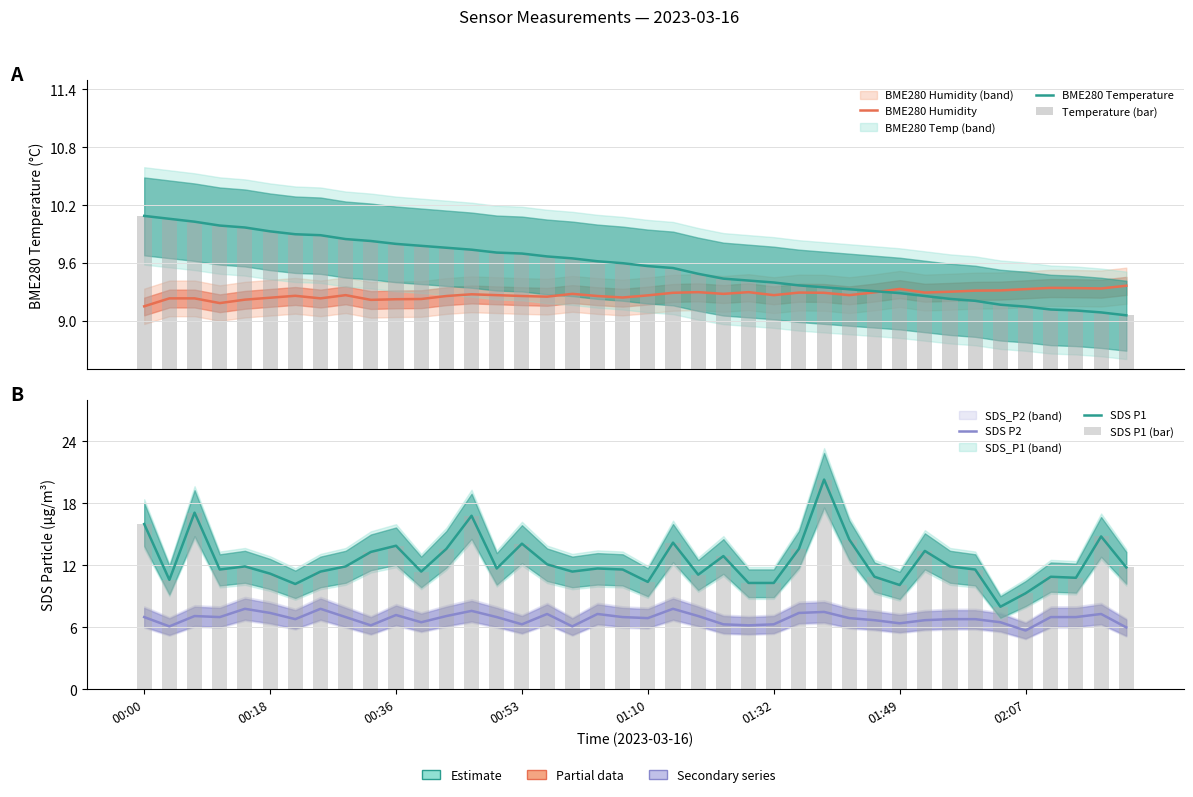

Reading right to left, transcribe all the data shown in this chart.

BME280 Humidity: 9.4	9.3	9.3	9.3	9.3	9.3	9.3	9.3	9.3	9.3	9.3	9.3	9.3	9.3	9.3	9.3	9.3	9.3	9.3	9.3	9.2	9.3	9.3	9.3	9.3	9.3	9.3	9.3	9.2	9.2	9.2	9.3	9.2	9.3	9.2	9.2	9.2	9.2	9.2	9.2
BME280 Temperature: 9.1	9.1	9.1	9.1	9.2	9.2	9.2	9.2	9.3	9.3	9.3	9.3	9.3	9.4	9.4	9.4	9.4	9.5	9.6	9.6	9.6	9.6	9.7	9.7	9.7	9.7	9.7	9.8	9.8	9.8	9.8	9.8	9.9	9.9	9.9	10.0	10.0	10.0	10.1	10.1
Temperature (bar): 9.1	9.1	9.1	9.1	9.2	9.2	9.2	9.2	9.3	9.3	9.3	9.3	9.3	9.4	9.4	9.4	9.4	9.5	9.6	9.6	9.6	9.6	9.7	9.7	9.7	9.7	9.7	9.8	9.8	9.8	9.8	9.8	9.9	9.9	9.9	10.0	10.0	10.0	10.1	10.1
SDS P2: 6.0	7.3	7.0	7.0	5.7	6.5	6.8	6.8	6.7	6.4	6.7	6.9	7.5	7.4	6.3	6.2	6.3	7.1	7.8	6.9	7.0	7.3	6.1	7.3	6.3	7.0	7.6	7.1	6.5	7.2	6.2	7.0	7.8	6.8	7.4	7.8	7.0	7.1	6.1	7.0
SDS P1: 11.8	14.8	10.8	10.9	9.3	8.0	11.6	11.9	13.4	10.1	10.9	14.5	20.3	13.6	10.3	10.3	12.9	11.1	14.2	10.4	11.6	11.7	11.4	12.1	14.1	11.7	16.8	13.6	11.4	13.9	13.3	11.9	11.4	10.2	11.2	11.9	11.6	17.1	10.6	16.0
SDS P1 (bar): 11.8	14.8	10.8	10.9	9.3	8.0	11.6	11.9	13.4	10.1	10.9	14.5	20.3	13.6	10.3	10.3	12.9	11.1	14.2	10.4	11.6	11.7	11.4	12.1	14.1	11.7	16.8	13.6	11.4	13.9	13.3	11.9	11.4	10.2	11.2	11.9	11.6	17.1	10.6	16.0